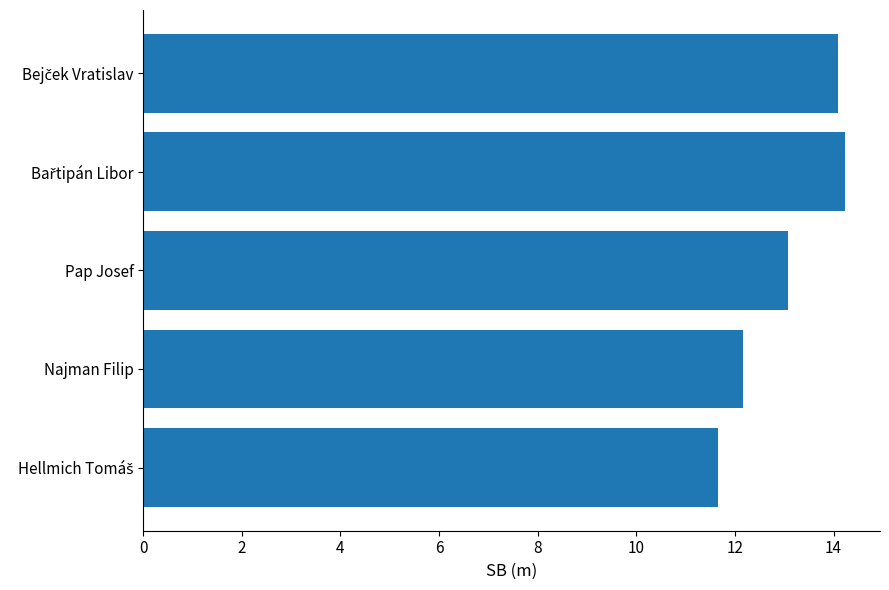

The chart shows a value of 13.1 at Pap Josef. True or false?

True